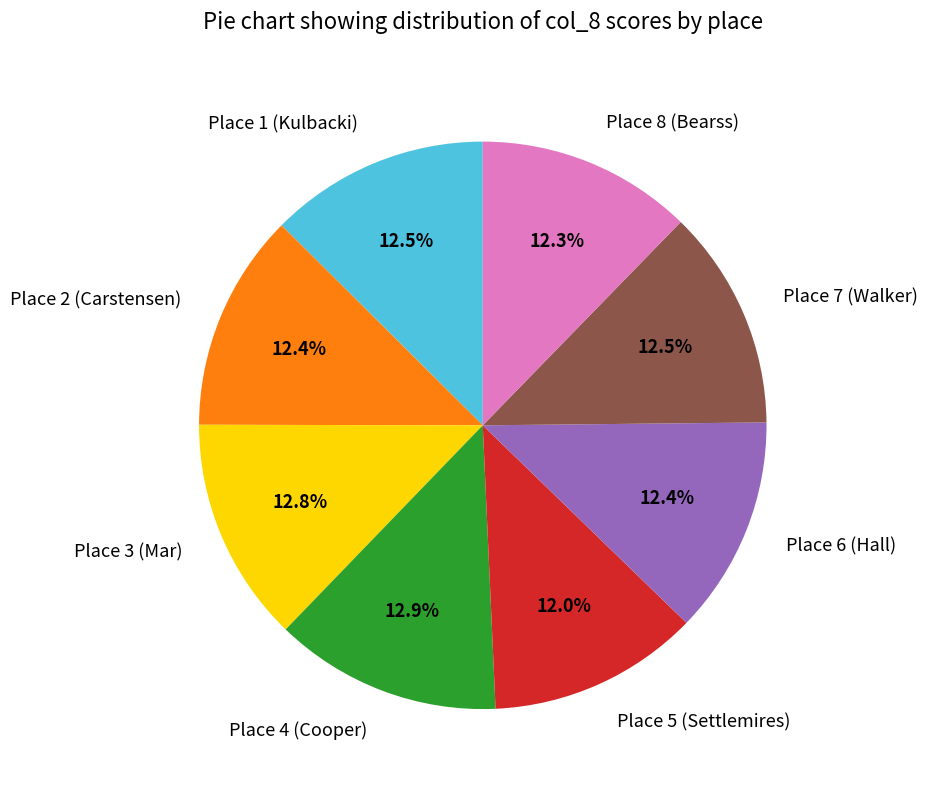

The Place 5 (Settlemires) slice represents 1% of the pie. True or false?

False